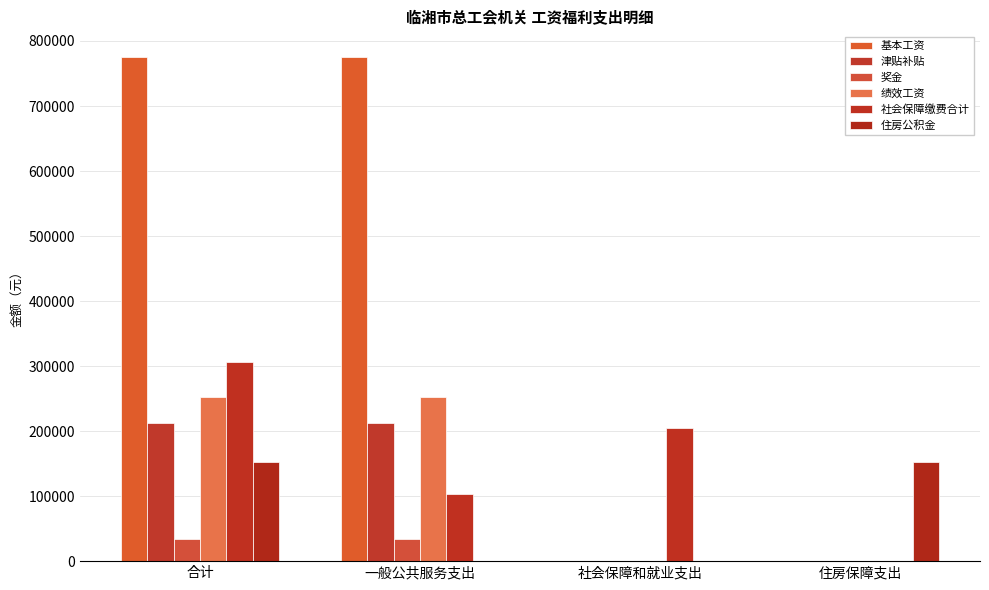

What is the total value across all series at 社会保障和就业支出?

204085.9